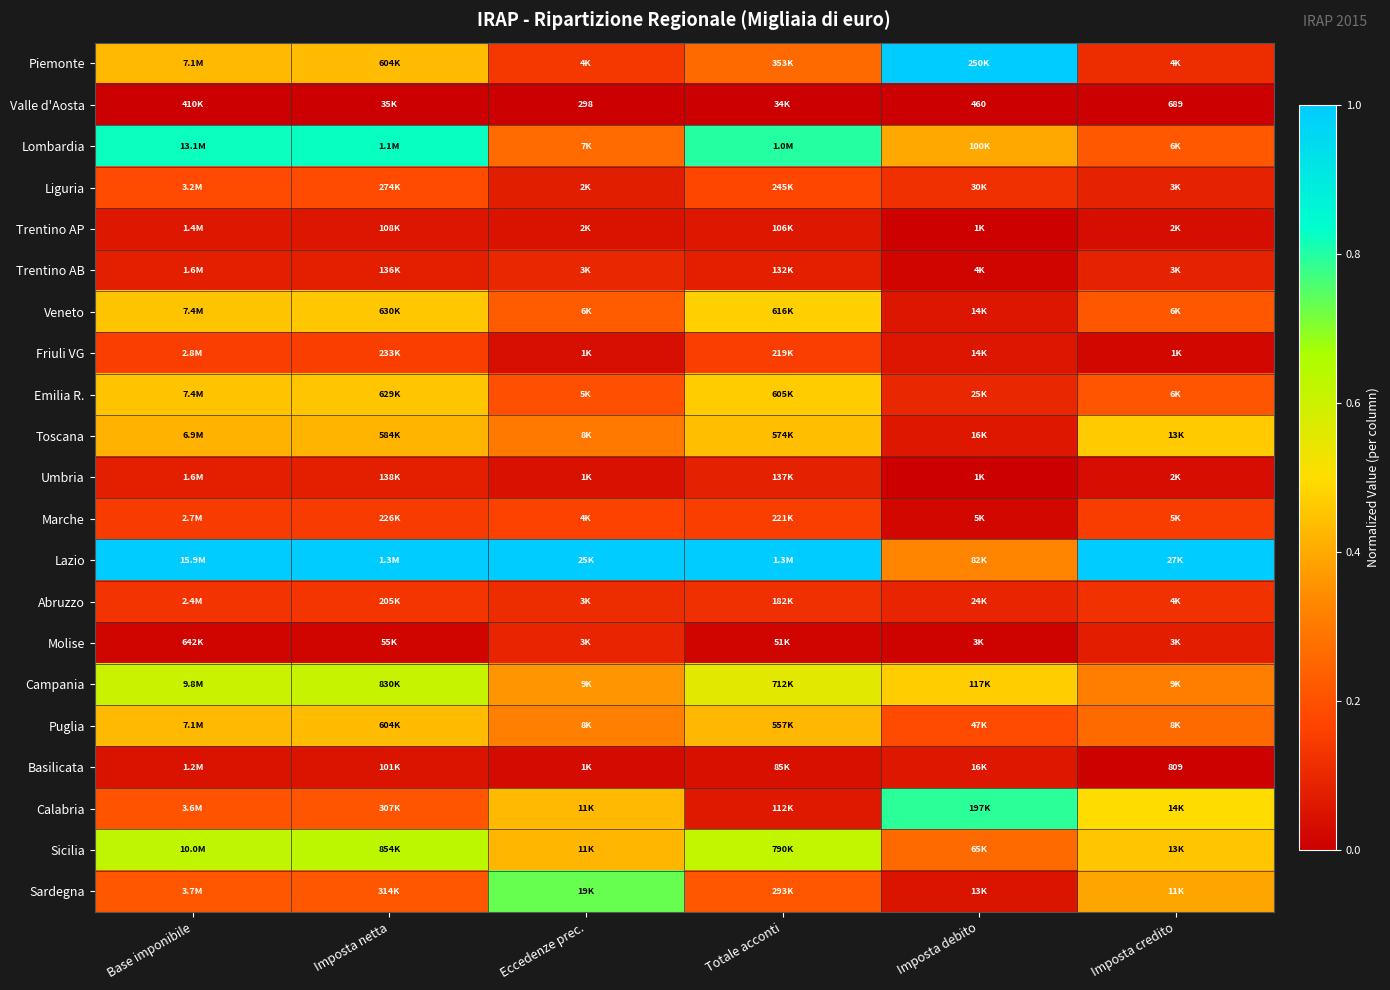

How many Sicilia values are between 0 and 1?

6